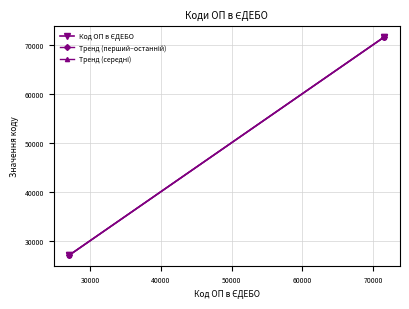

What is the minimum value shown in the chart?

27083